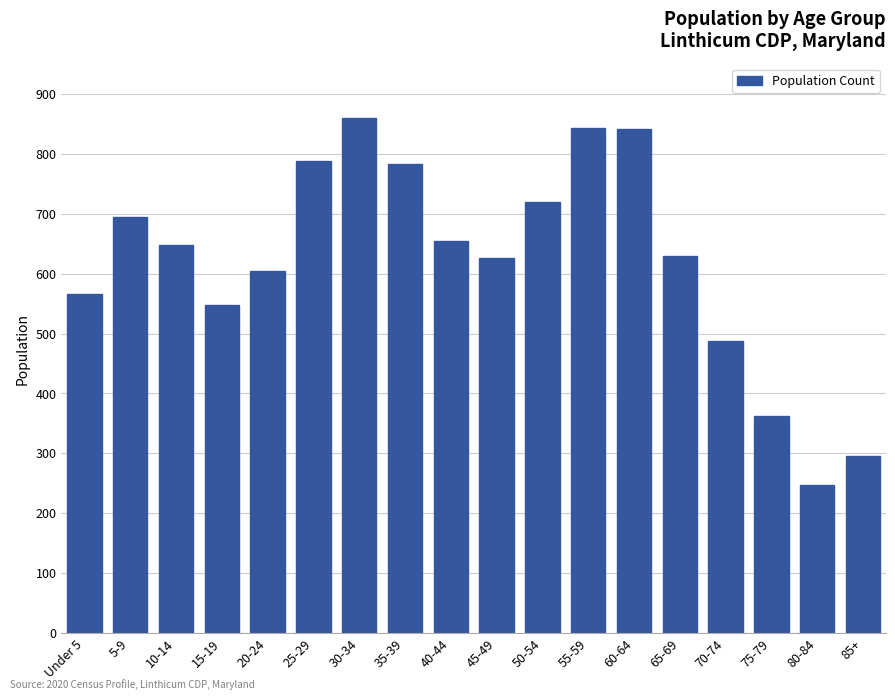

What is the difference between the values at 85+ and 50-54?

424